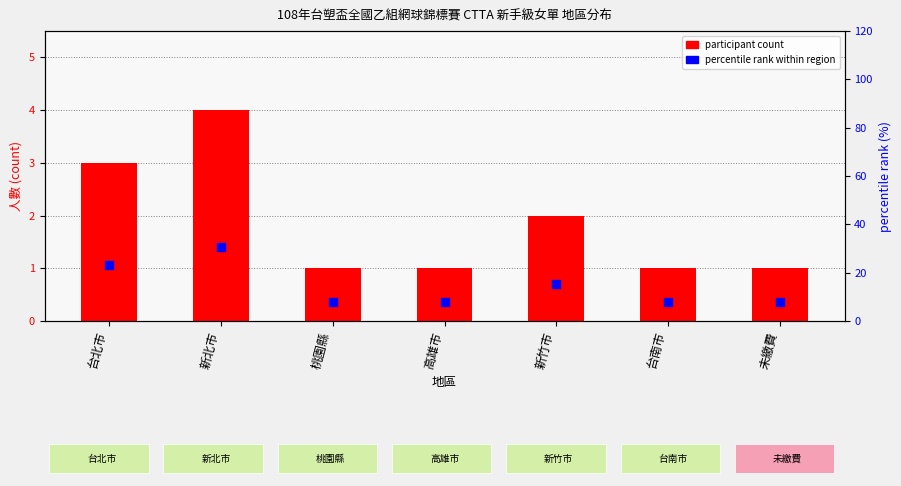

Which series reaches the maximum Y coordinate?

percentile rank within region